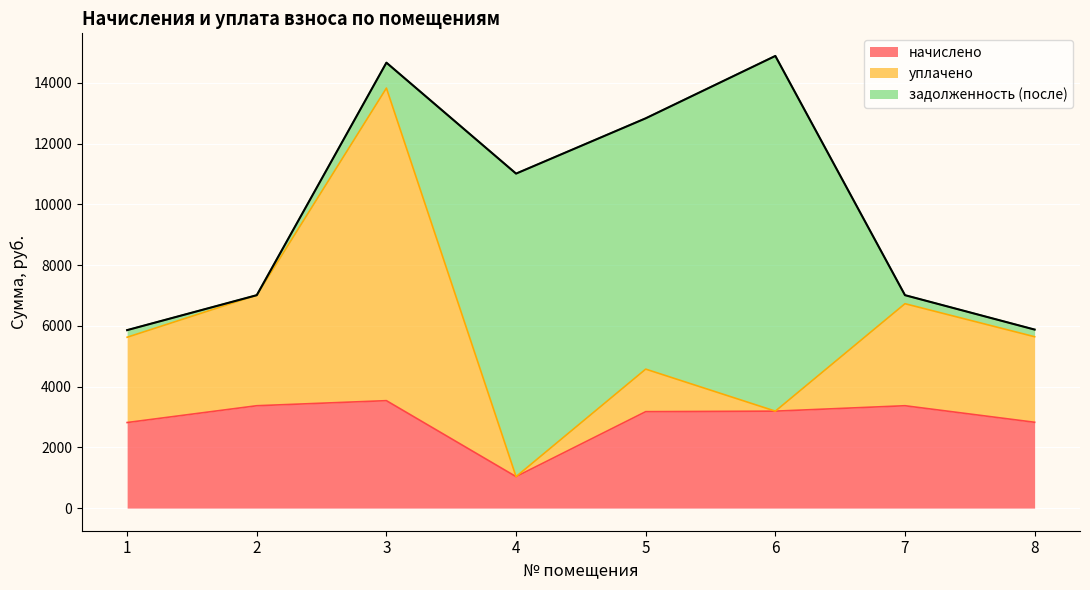

True or false: начислено has a value of 4098.2 at 1.

False